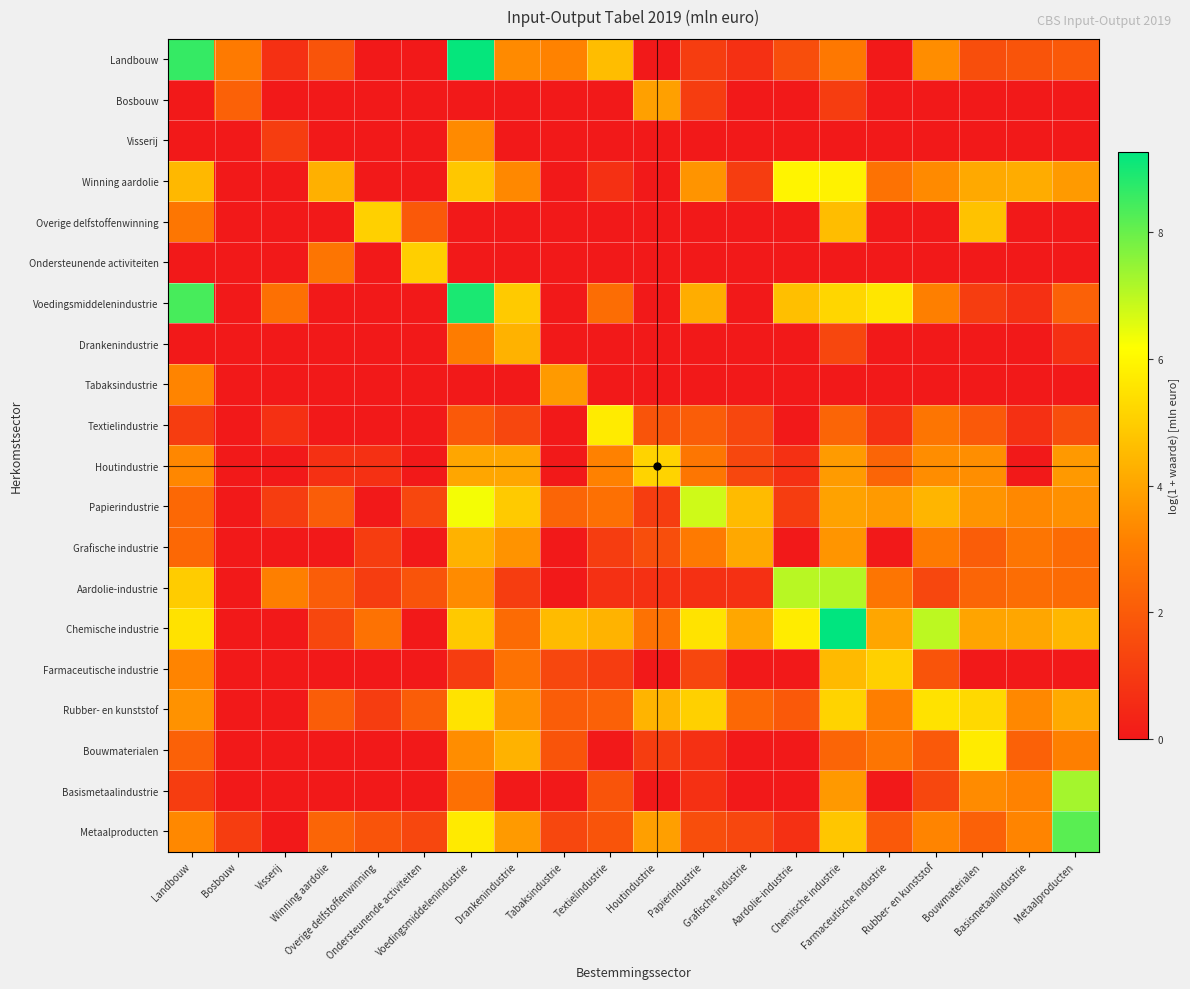

What is the total value across all series at Bouwmaterialen?

45.5